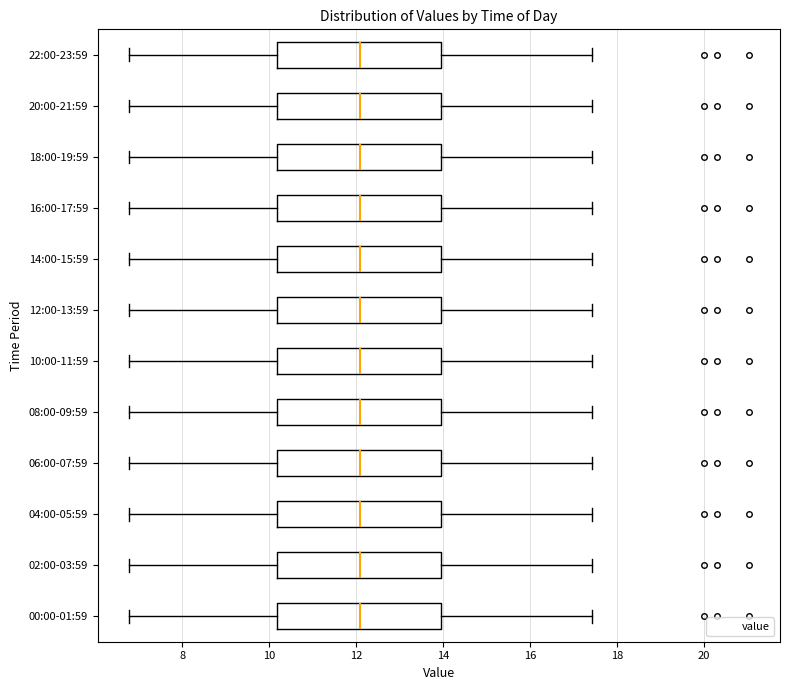

Reading bottom to top, transcribe this box plot: for each box, give where its median line is, the range the box spans, and where its two whiskers end, as read against the x-axis. The values are not printed on the chart, so give them approximately, as read against the axis.

00:00-01:59: median 12.0, box 10.2 to 14.0, whiskers 6.8 to 17.4
02:00-03:59: median 12.0, box 10.2 to 14.0, whiskers 6.8 to 17.4
04:00-05:59: median 12.0, box 10.2 to 14.0, whiskers 6.8 to 17.4
06:00-07:59: median 12.0, box 10.2 to 14.0, whiskers 6.8 to 17.4
08:00-09:59: median 12.0, box 10.2 to 14.0, whiskers 6.8 to 17.4
10:00-11:59: median 12.0, box 10.2 to 14.0, whiskers 6.8 to 17.4
12:00-13:59: median 12.0, box 10.2 to 14.0, whiskers 6.8 to 17.4
14:00-15:59: median 12.0, box 10.2 to 14.0, whiskers 6.8 to 17.4
16:00-17:59: median 12.0, box 10.2 to 14.0, whiskers 6.8 to 17.4
18:00-19:59: median 12.0, box 10.2 to 14.0, whiskers 6.8 to 17.4
20:00-21:59: median 12.0, box 10.2 to 14.0, whiskers 6.8 to 17.4
22:00-23:59: median 12.0, box 10.2 to 14.0, whiskers 6.8 to 17.4